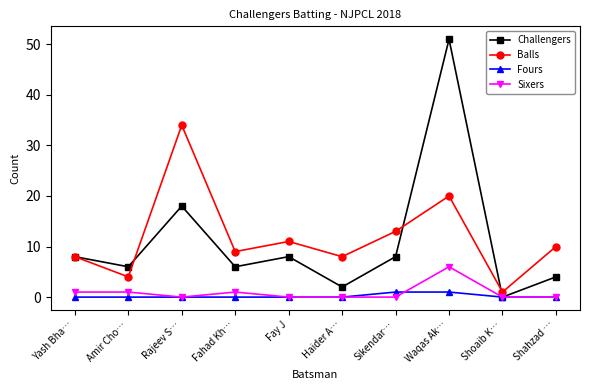

Read the Balls value at Rajeev S…, to the nearest 5.

35